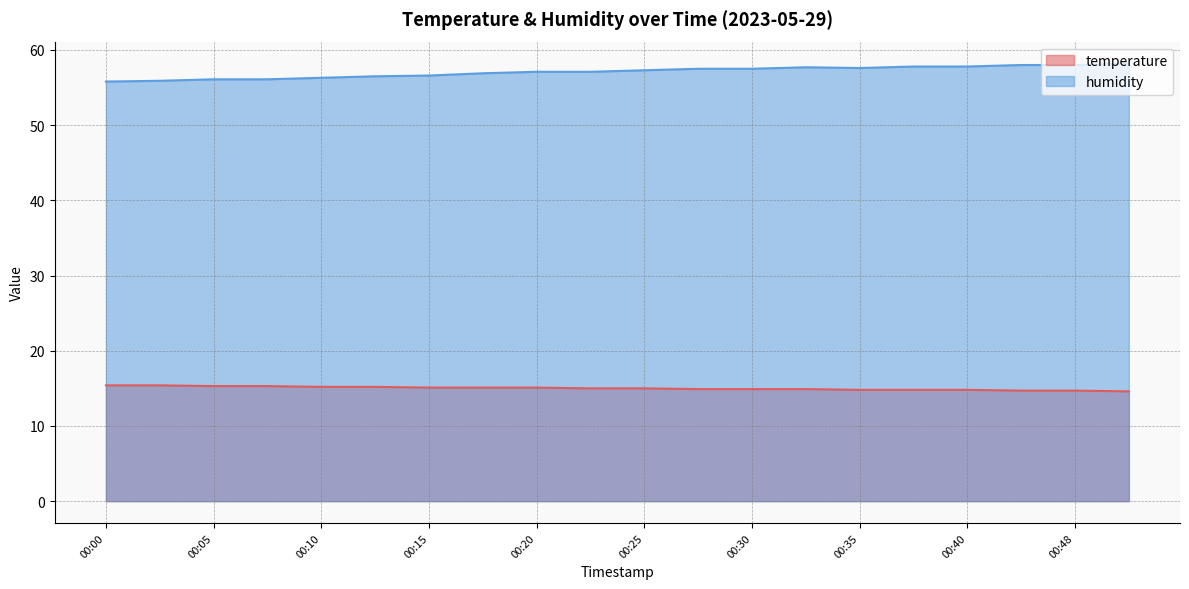

Which series has the widest spread of values?

humidity